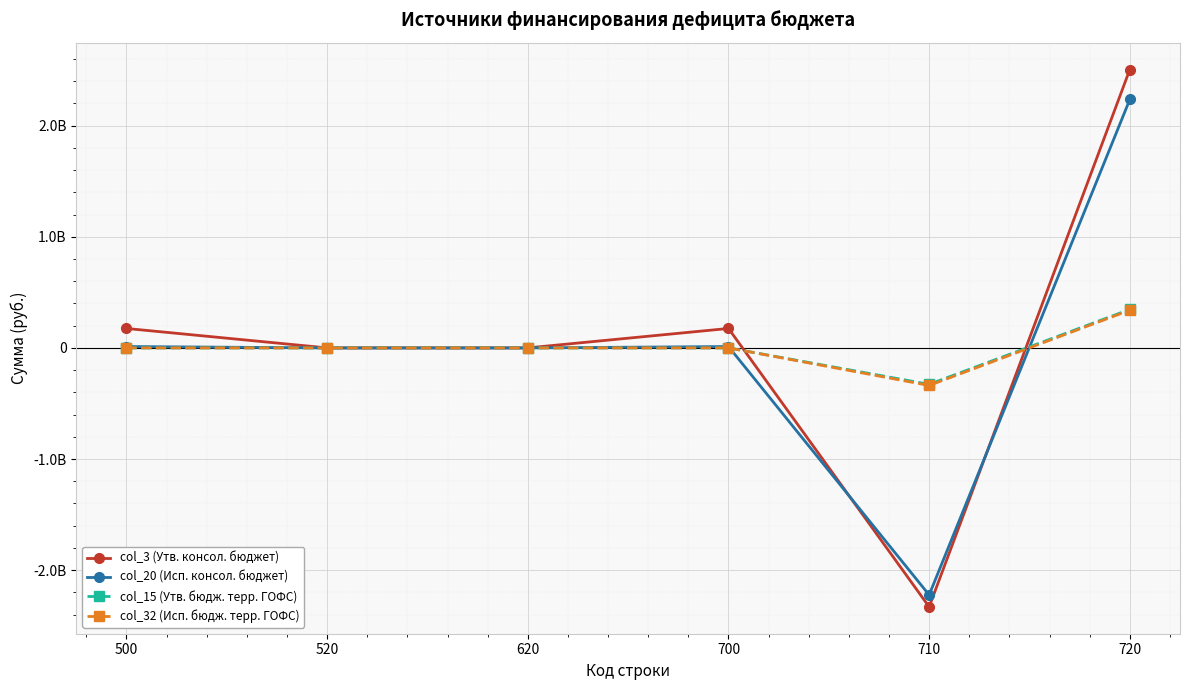

Read the col_3 (Утв. консол. бюджет) value at 700.

174931457.8